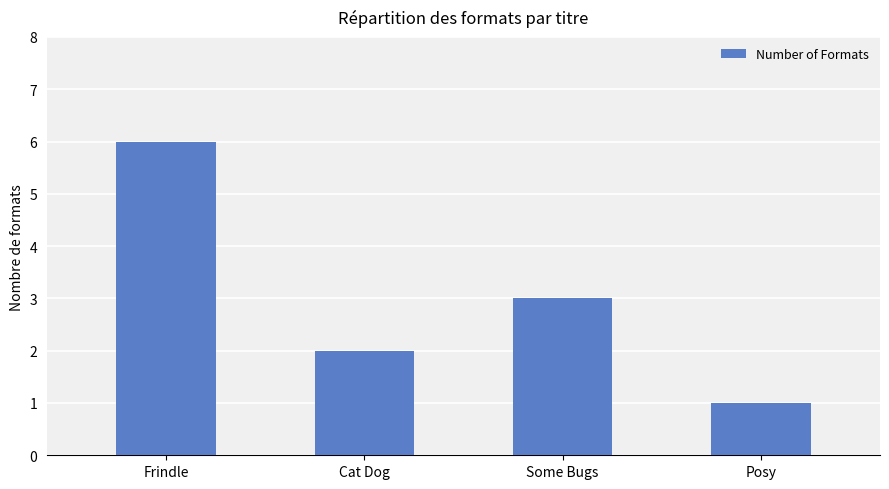

Reading left to right, what are all the values shown in this chart?

Frindle=6	Cat Dog=2	Some Bugs=3	Posy=1